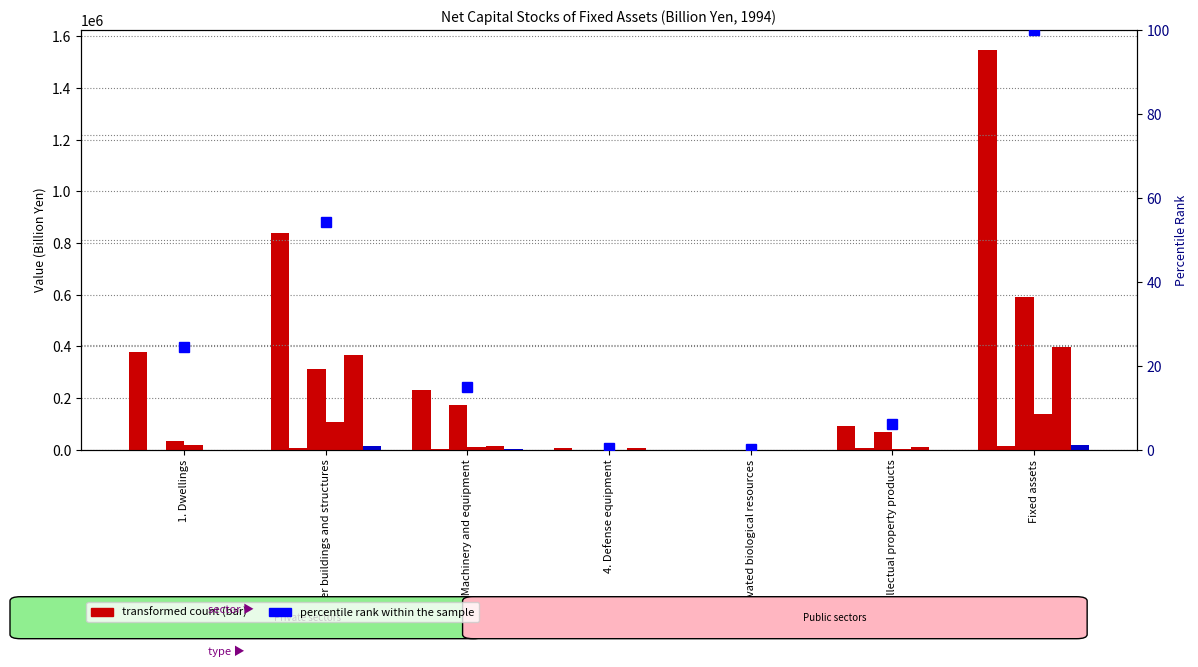

How many bars are there in each group?

6